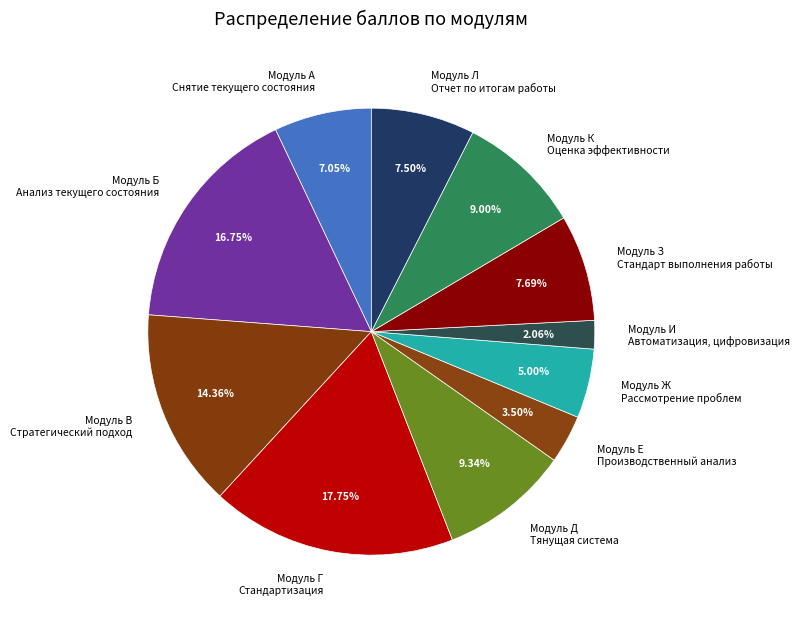

Combined, do Модуль Л Отчет по итогам работы and Модуль В Стратегический подход account for over 50%?

No